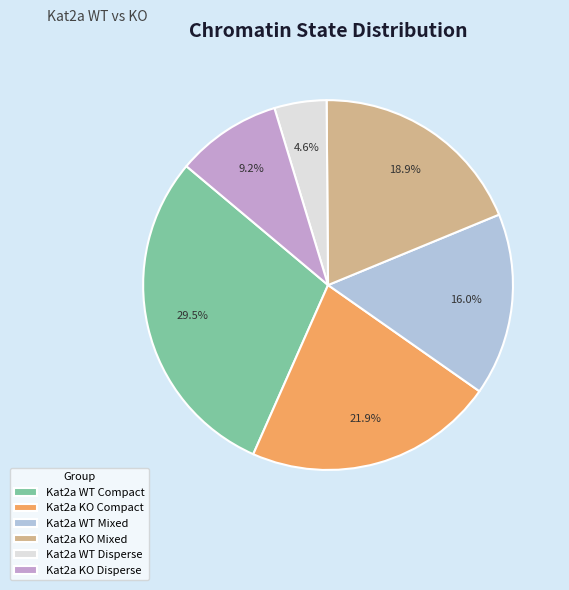

The Kat2a KO Mixed slice represents 31% of the pie. True or false?

False